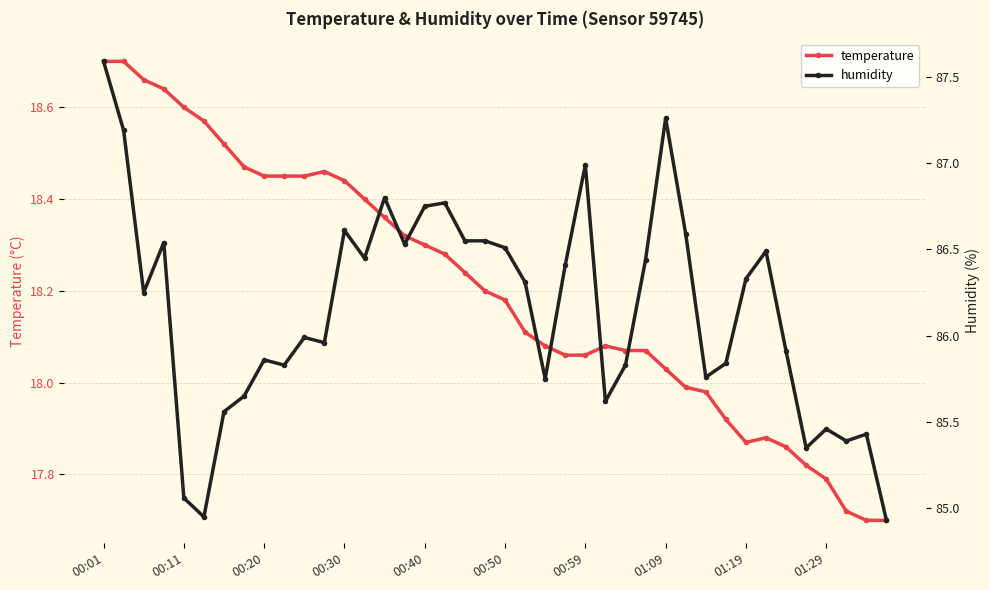

List the series in order of their peak value, highest first.

humidity, temperature